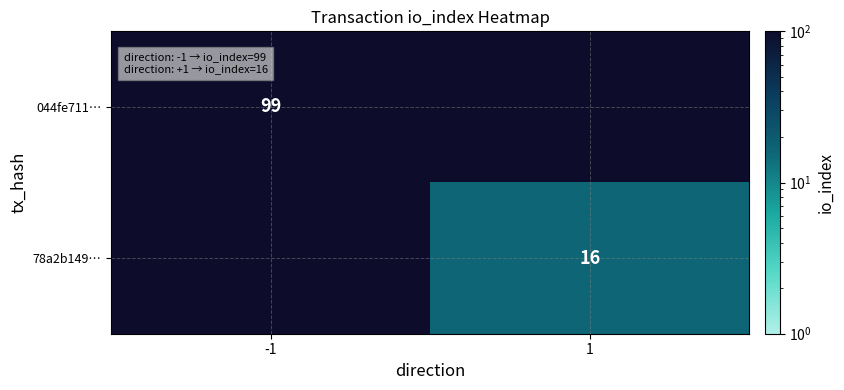

The value of 78a2b149… at 1 is 6. True or false?

False